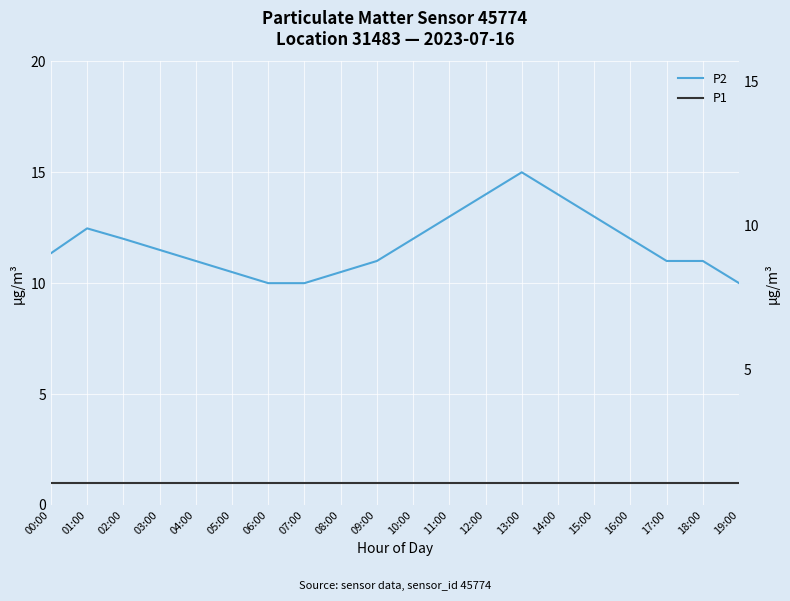

What is the smallest value displayed?

1.0